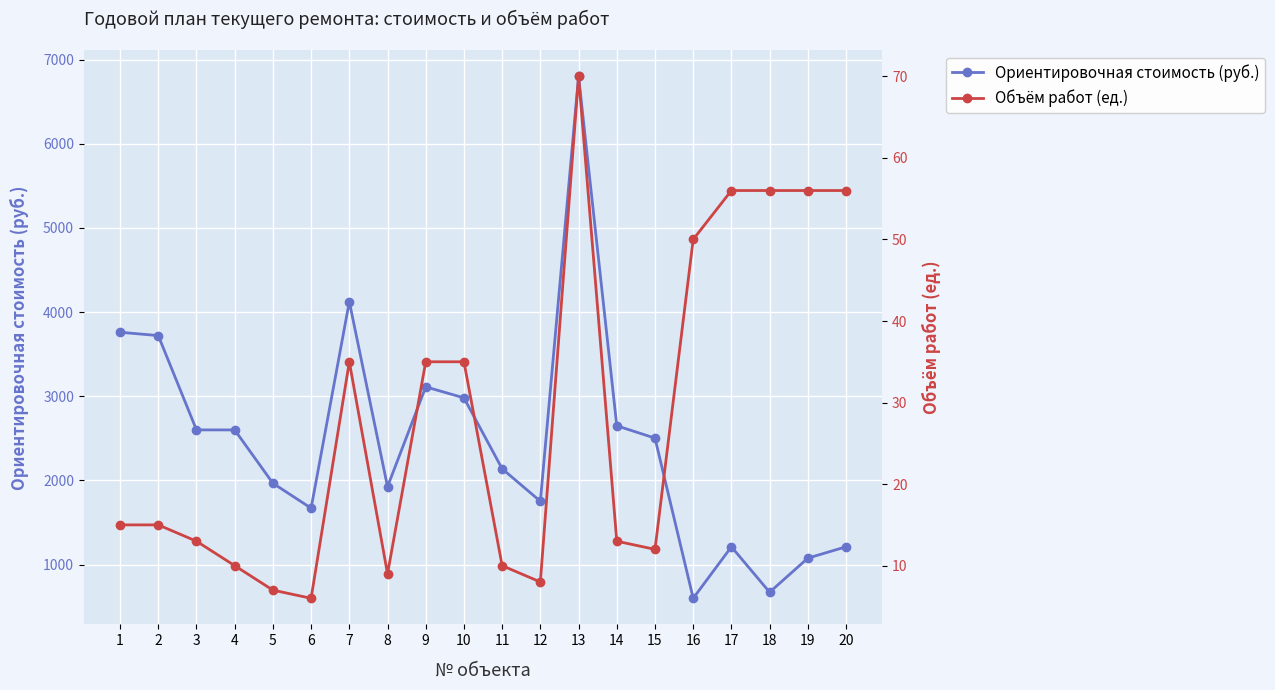

The Ориентировочная стоимость (руб.) series shows 1670.8 at 6. True or false?

True